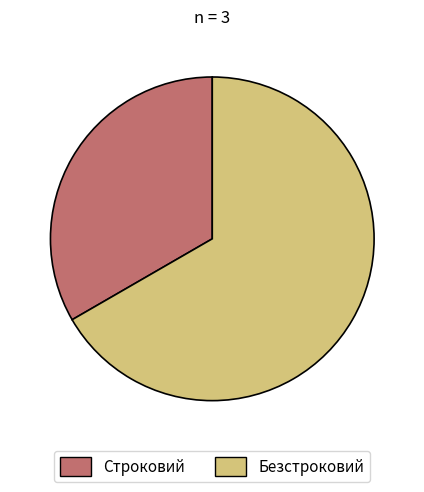

Is there a majority slice in this chart?

Yes